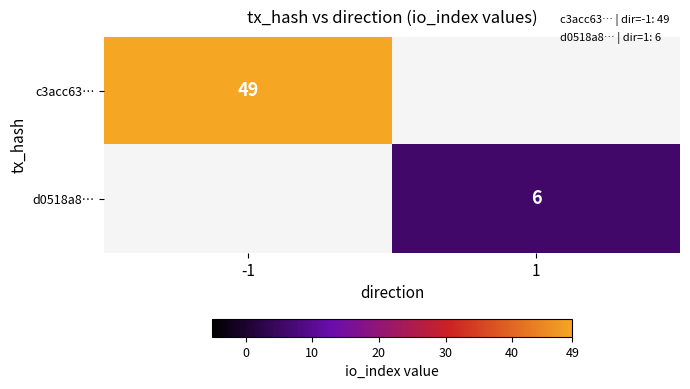

True or false: c3acc63… has a value of 49 at -1.

True